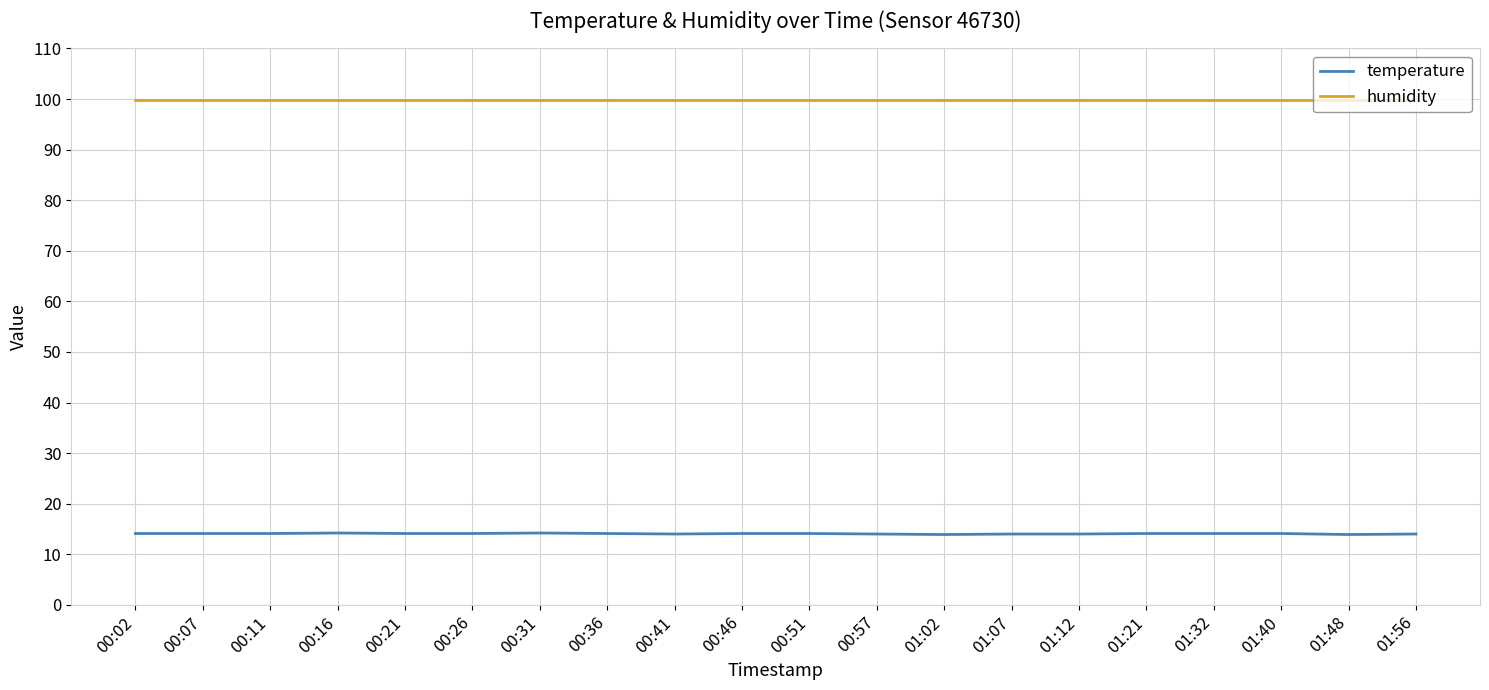

Which series has the widest spread of values?

temperature